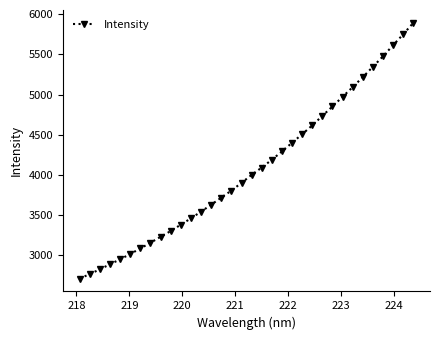

What is the sum of all values?

138367.3